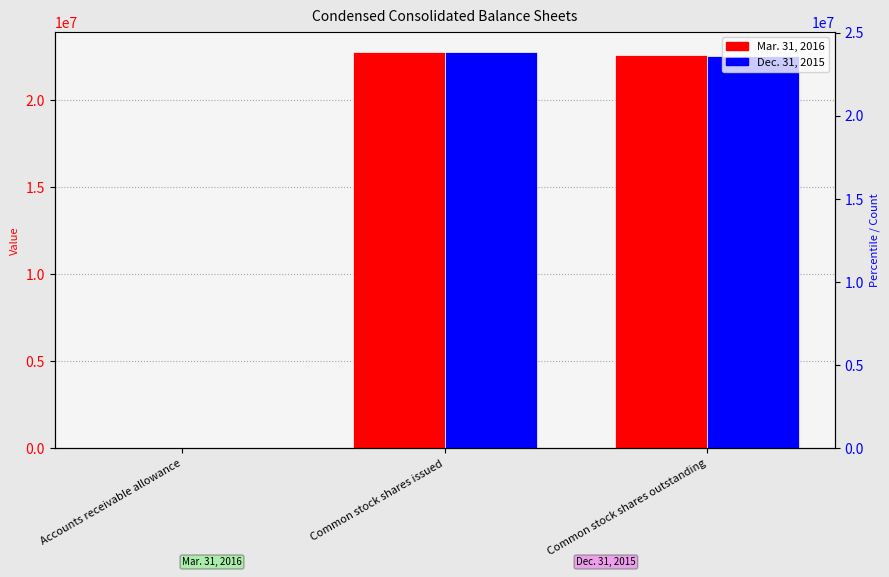

What are all the series names shown in the legend?

Mar. 31, 2016, Dec. 31, 2015